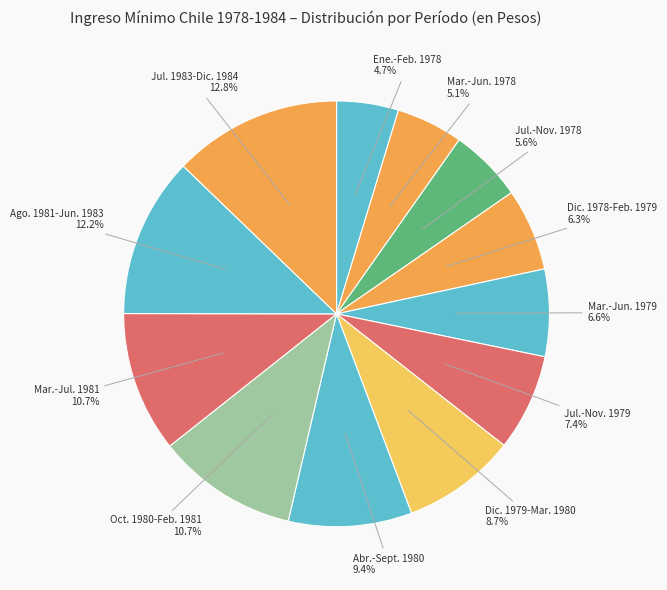

Which category has the biggest portion of the pie?

Jul. 1983-Dic. 1984